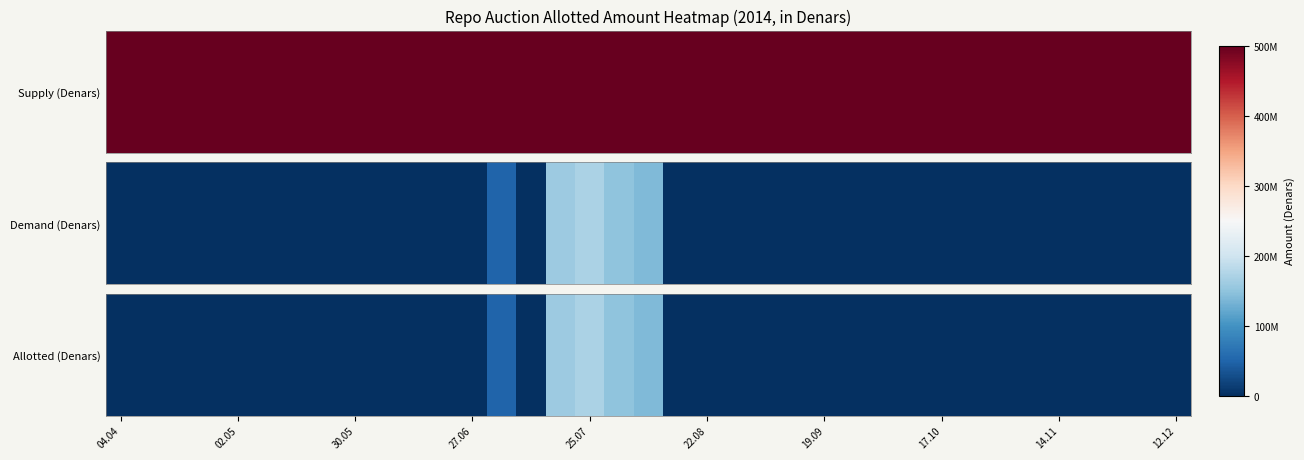

True or false: the data shows 102706012 at 19.

False